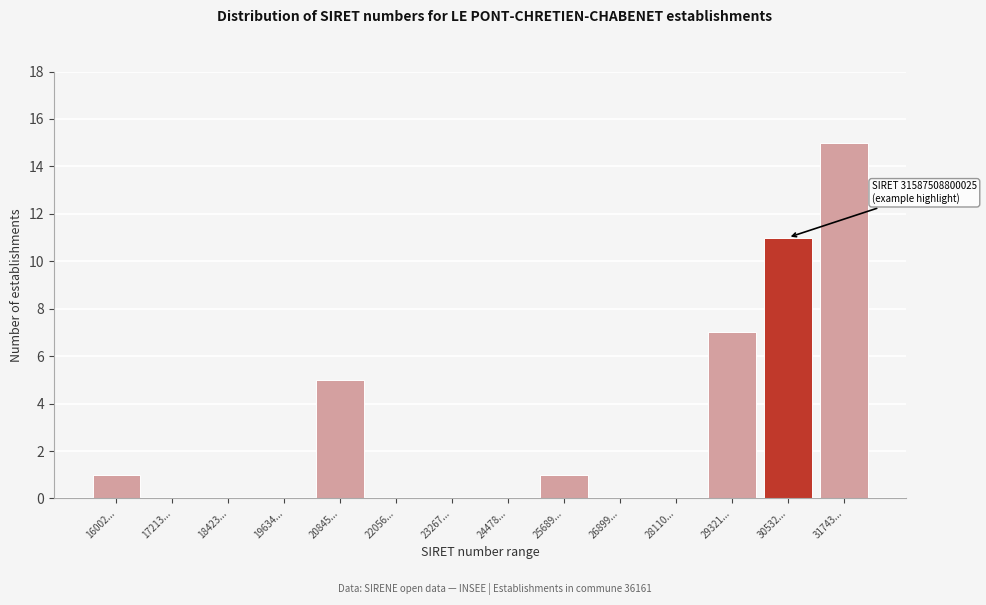

Reading left to right, extract all data points from this chart.

16002...=1	17213...=0	18423...=0	19634...=0	20845...=5	22056...=0	23267...=0	24478...=0	25689...=1	26899...=0	28110...=0	29321...=7	30532...=11	31743...=15